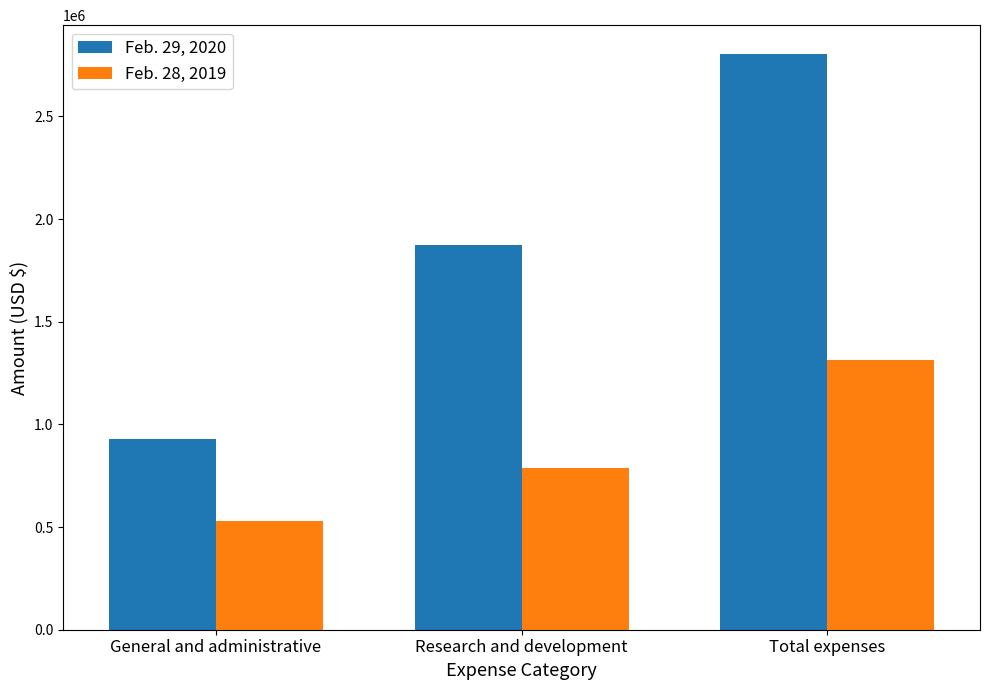

What position from the right is General and administrative?

3